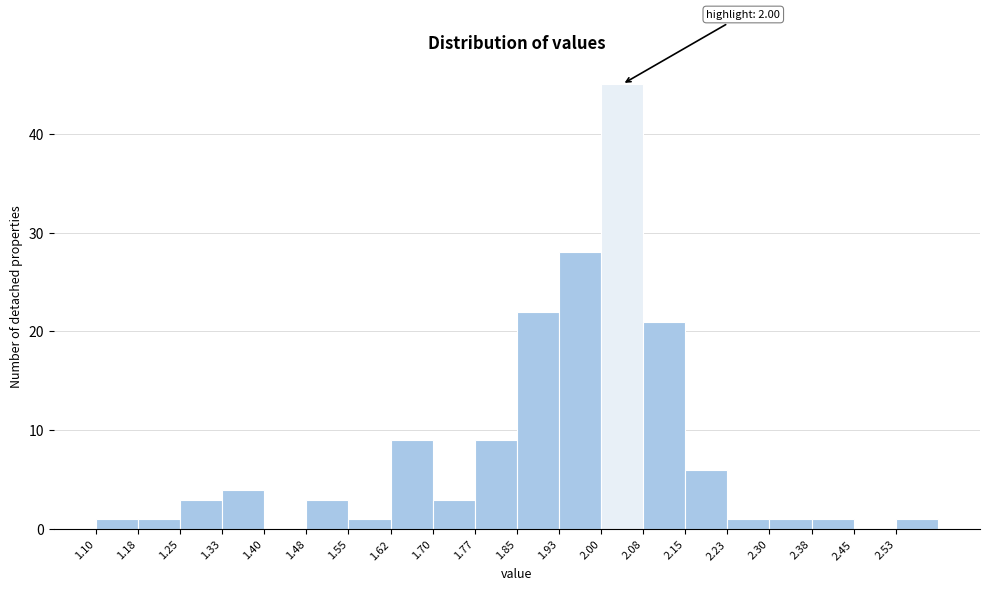

Over which range of the x-axis is the bar tallest?

2.000 to 2.075